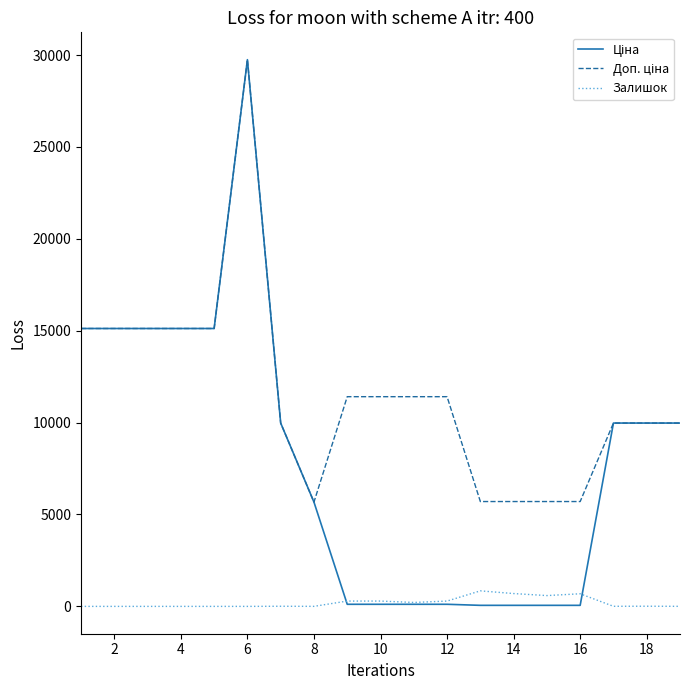

What is the maximum value for Залишок?

845.0